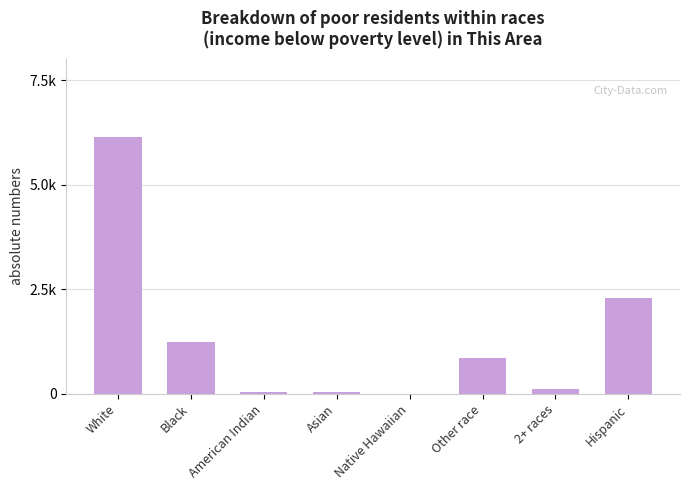

Are the bars horizontal?

No